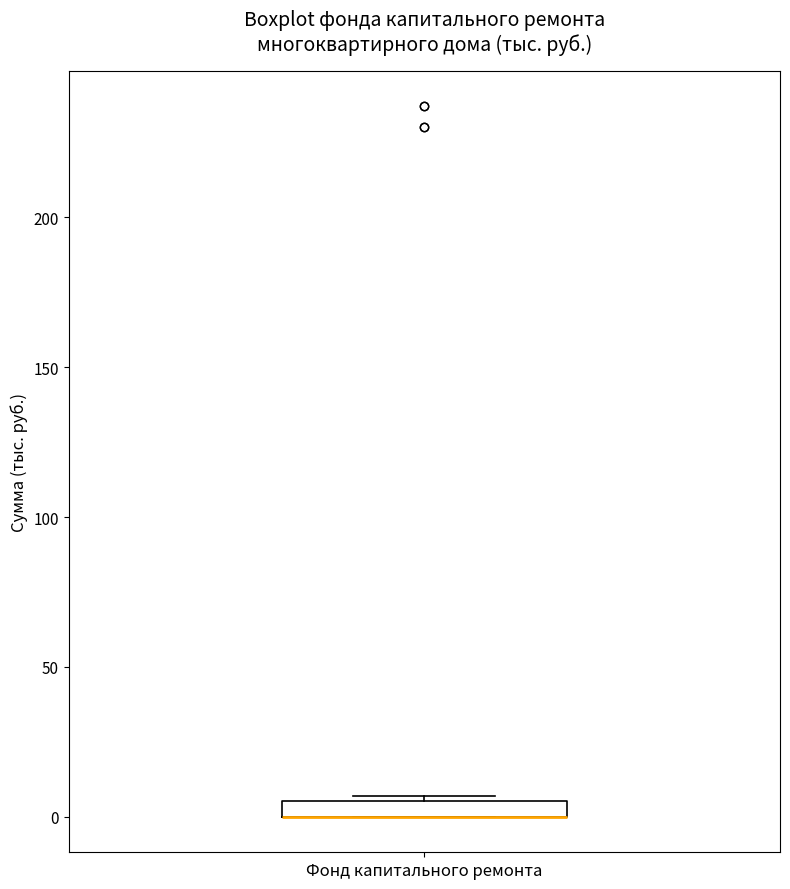

Where is the upper edge of the box for Фонд капитального ремонта on the y-axis? The values are not printed on the chart, so give them approximately, as read against the axis.

5